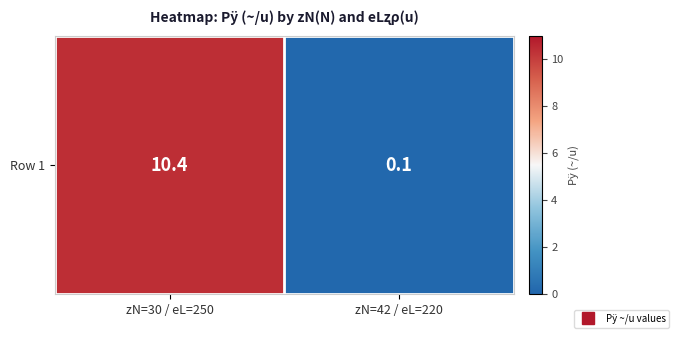

Reading left to right, extract all data points from this chart.

zN=30 / eL=250=10.4	zN=42 / eL=220=0.1